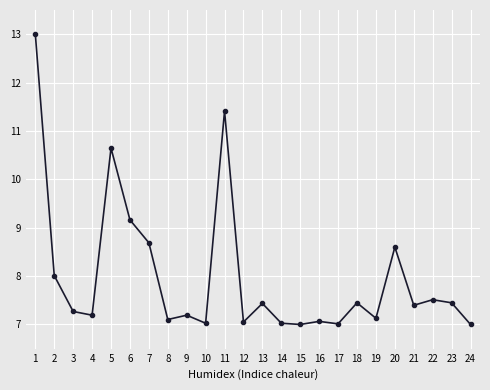

Between 17 and 4, which is larger?

4